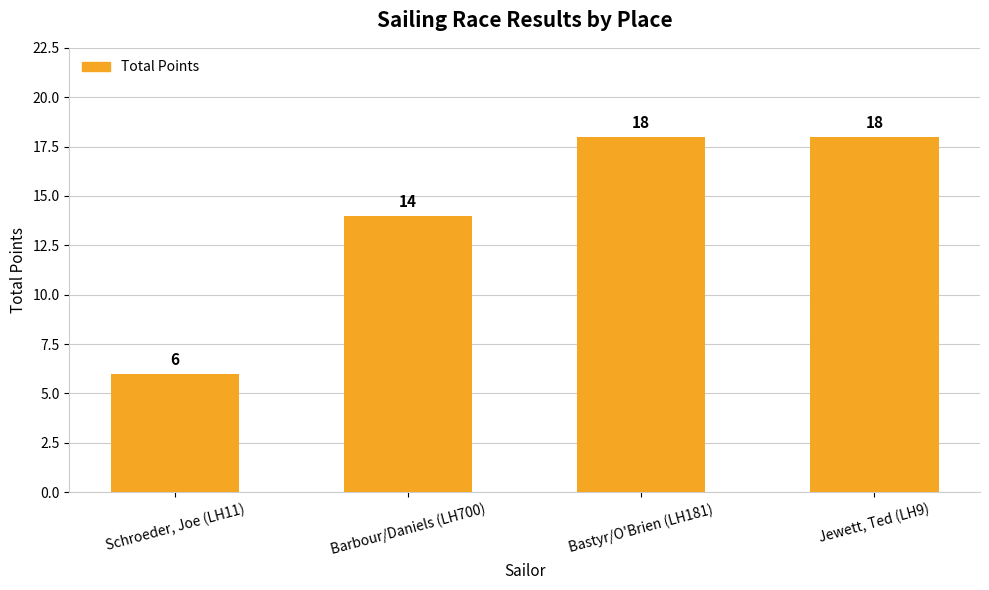

The value at Schroeder, Joe (LH11) is 6. True or false?

True